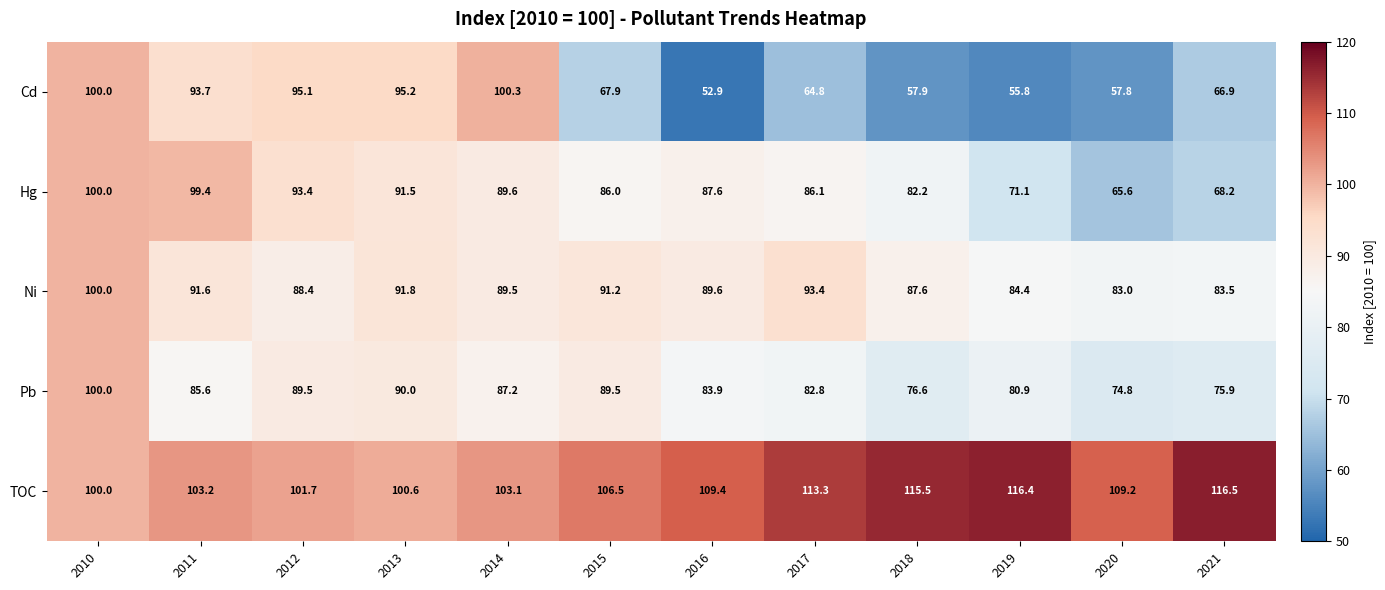

What is the spread (max minus min) of values at 2013?

10.6